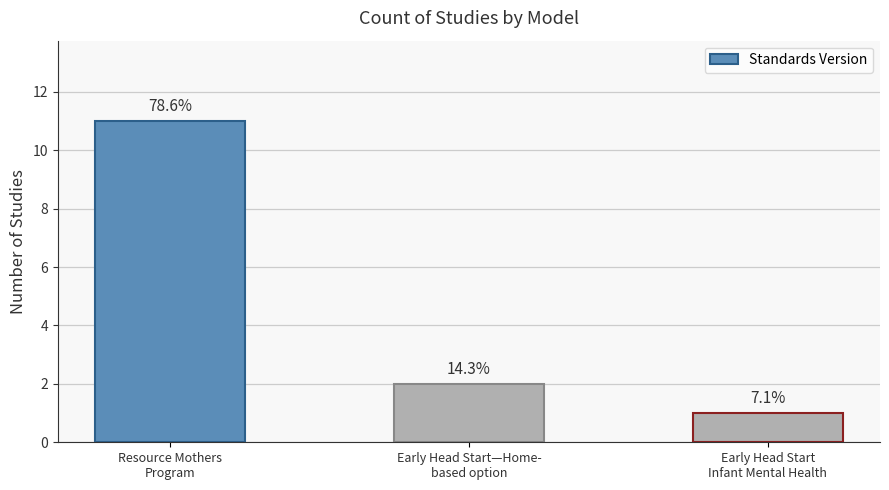

The chart shows a value of 11 at Resource Mothers
Program. True or false?

True